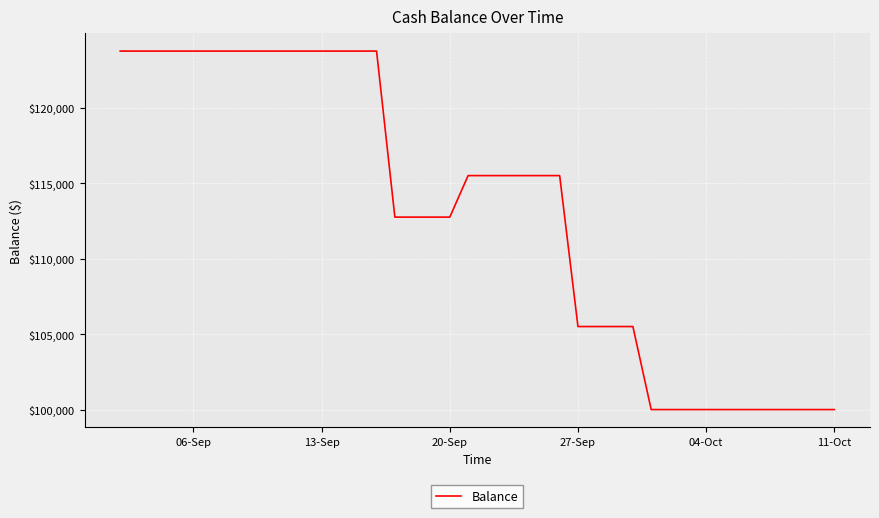

What is the minimum value shown in the chart?

100000